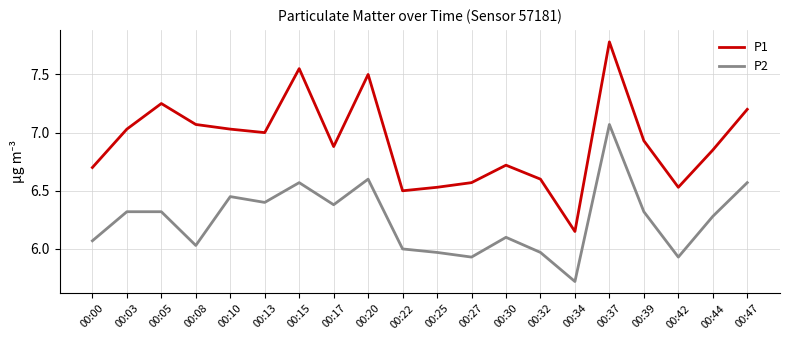

In P1, how many points are lower than both neighbors (excluding endpoints)?

5